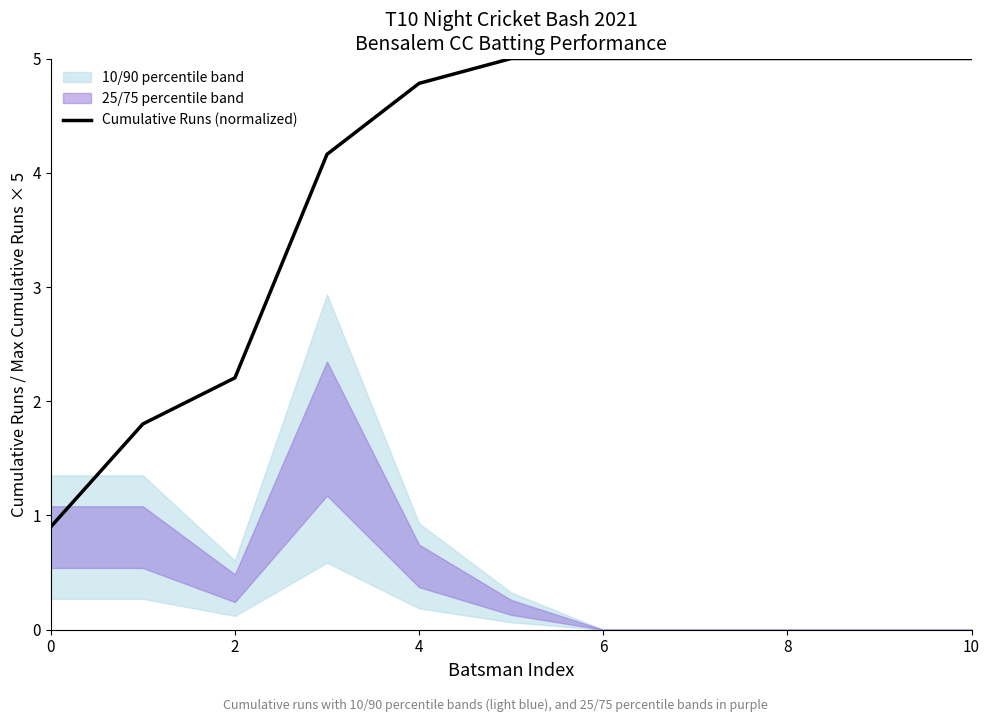

True or false: the data shows 5.0 at 9.

True